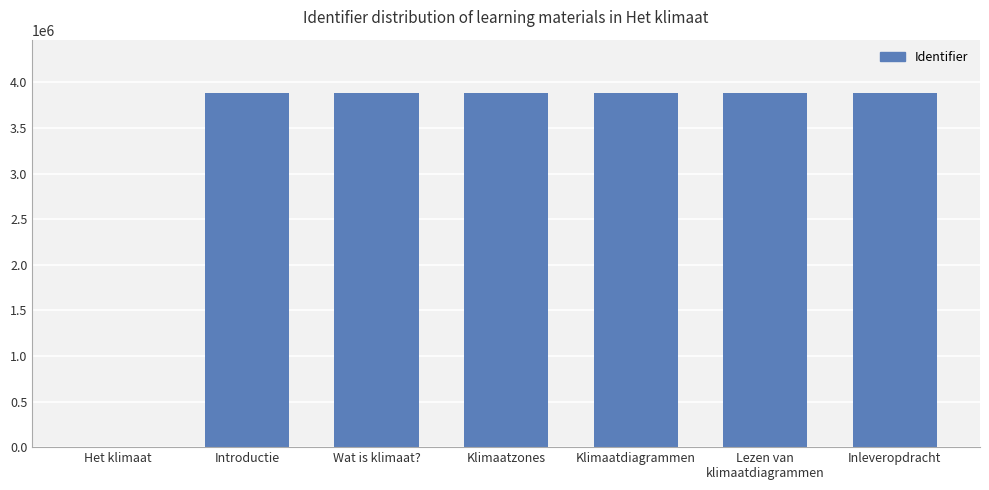

What is the sum of all values?

23286030